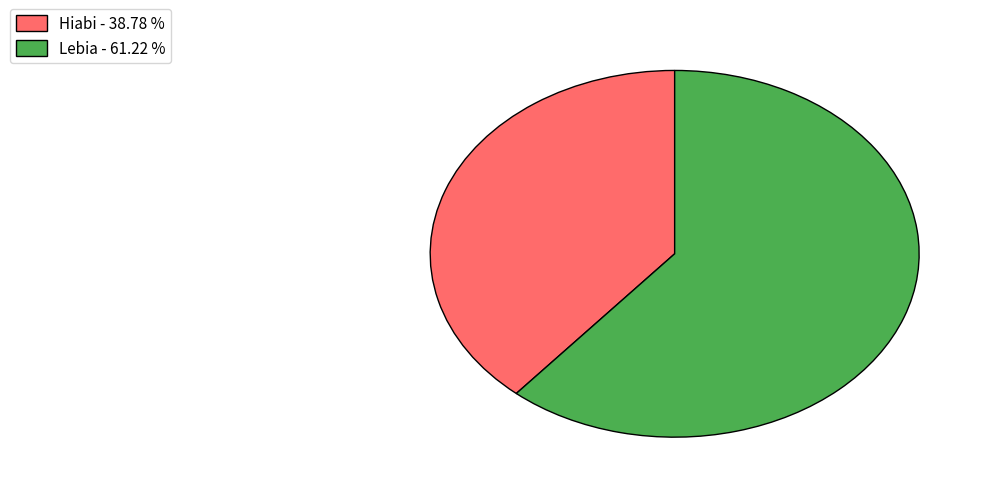

Which slice is the smallest?

Hiabi